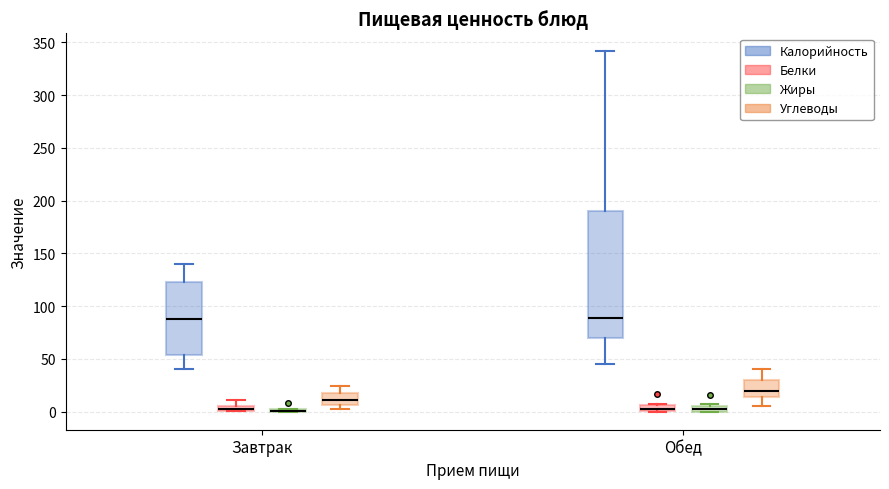

Where does the upper whisker of the box for Обед (Калорийность) end on the y-axis? The values are not printed on the chart, so give them approximately, as read against the axis.

340